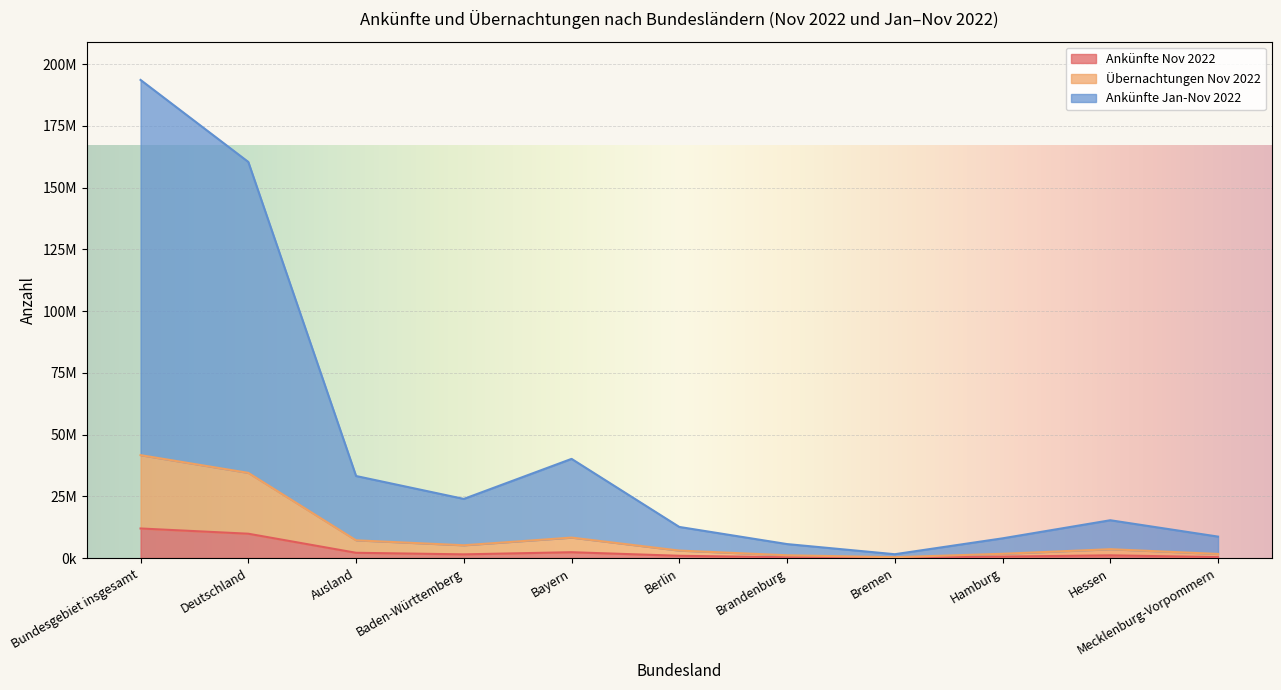

True or false: Übernachtungen Nov 2022 and Ankünfte Nov 2022 cross at least once.

False